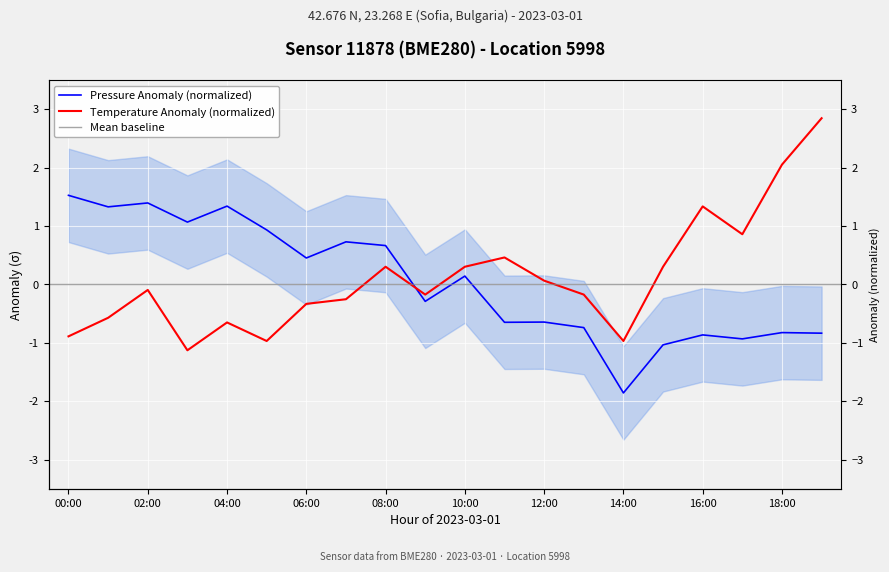

What is the value of the temperature point at the 5th from the left?

-0.7